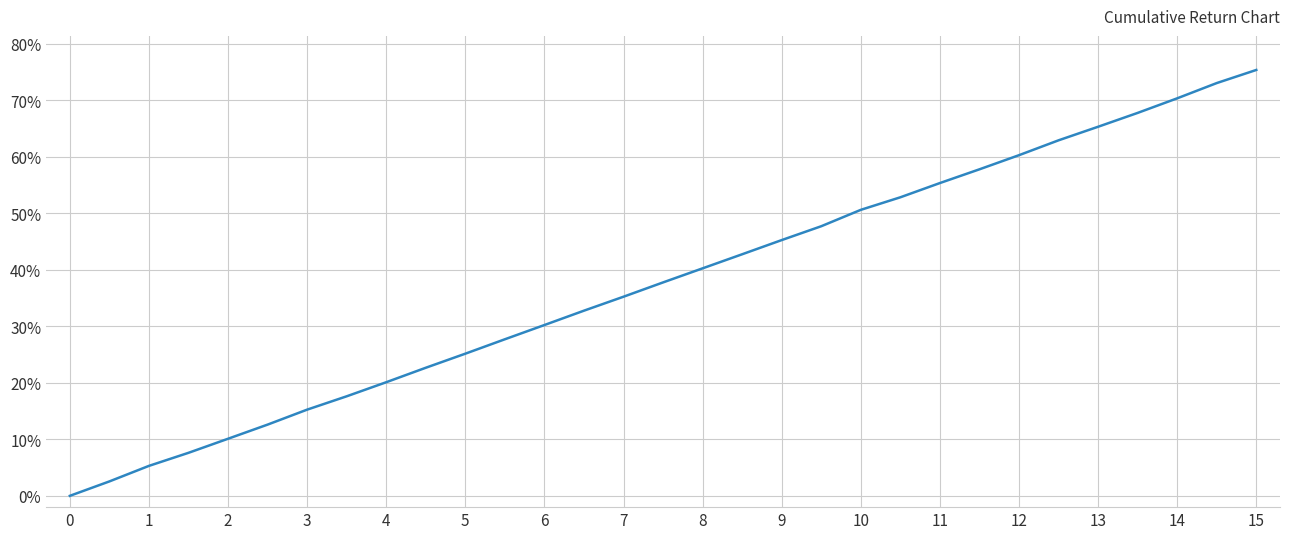

Does the chart display data point markers on the line(s)?

No